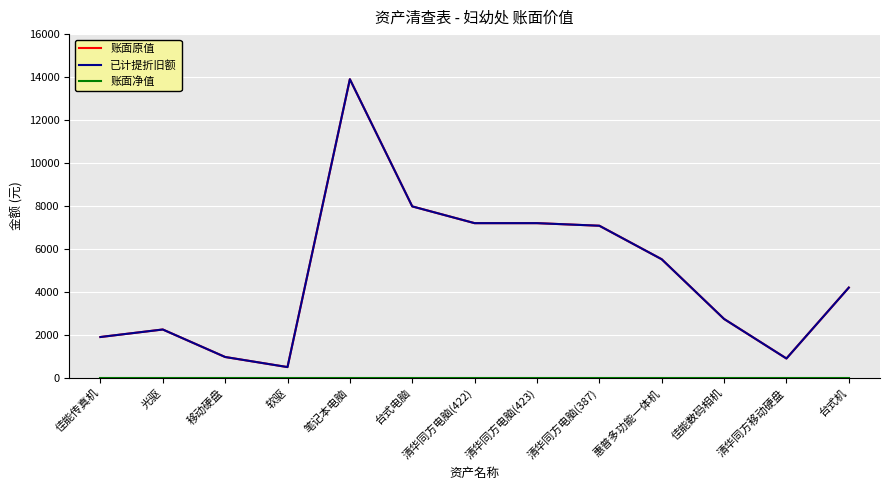

Rank the categories by 账面原值 value from highest to lowest.

笔记本电脑, 台式电脑, 清华同方电脑(422), 清华同方电脑(423), 清华同方电脑(387), 惠普多功能一体机, 台式机, 佳能数码相机, 光驱, 佳能传真机, 移动硬盘, 清华同方移动硬盘, 软驱